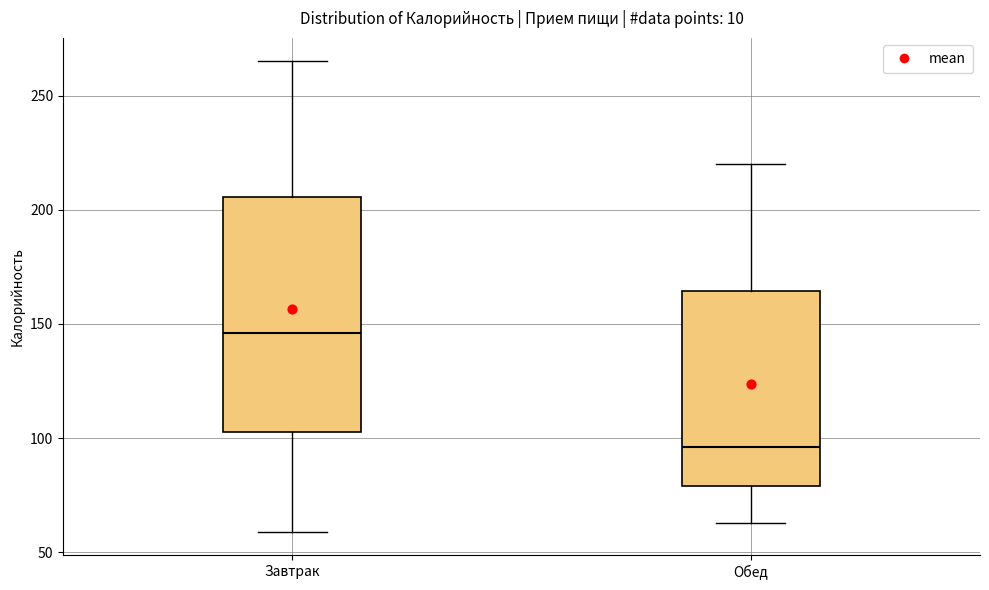

Which box is the tallest, from its lower edge to its upper edge?

Завтрак